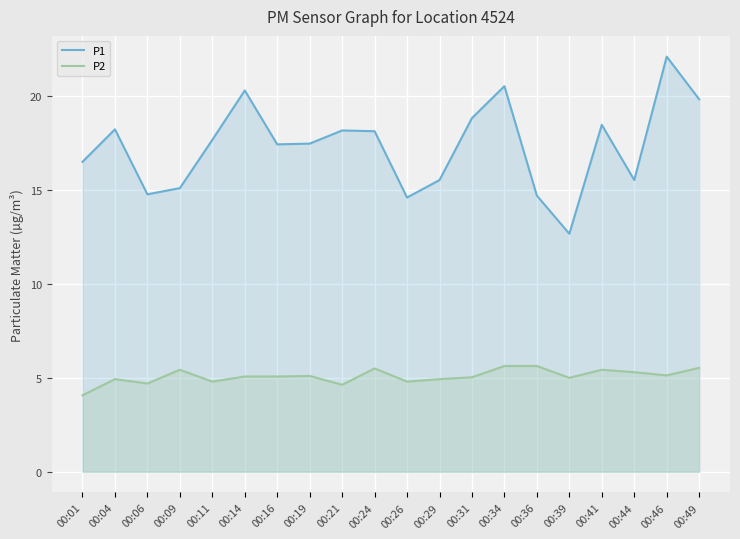

True or false: P1 and P2 intersect in this chart.

False